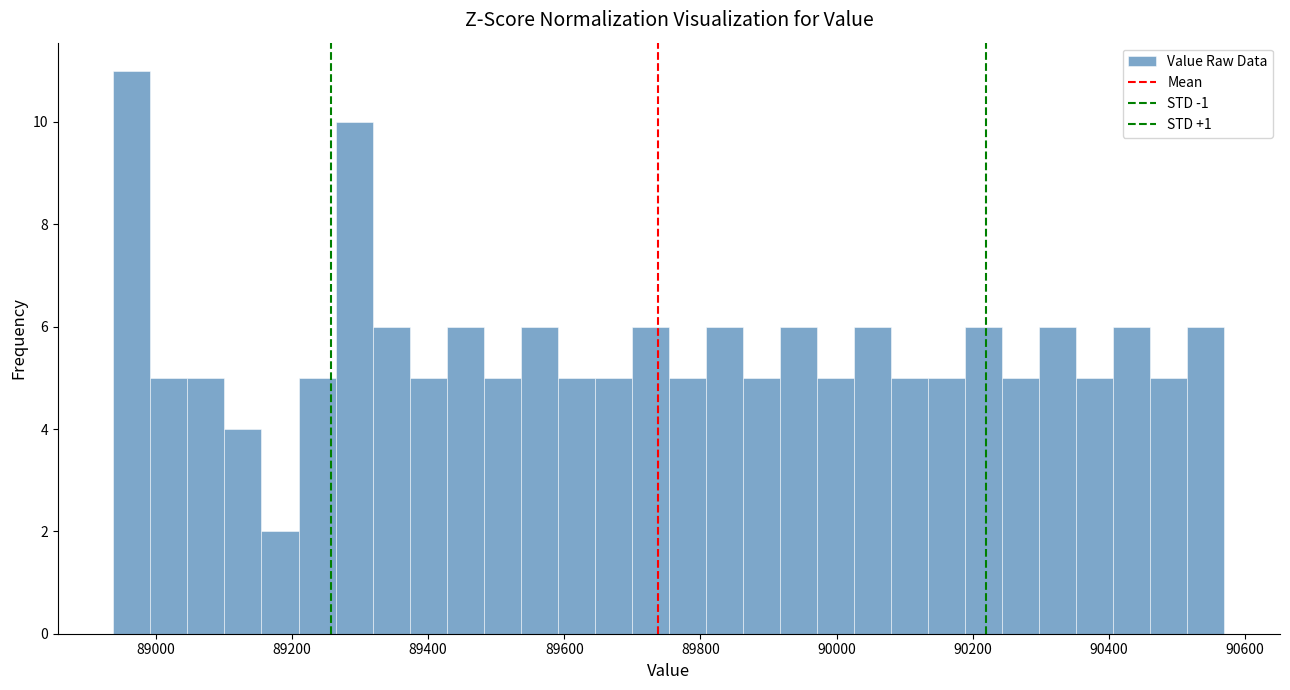

Read against the x-axis, roughly where is the centre of the tallest bar?

88960